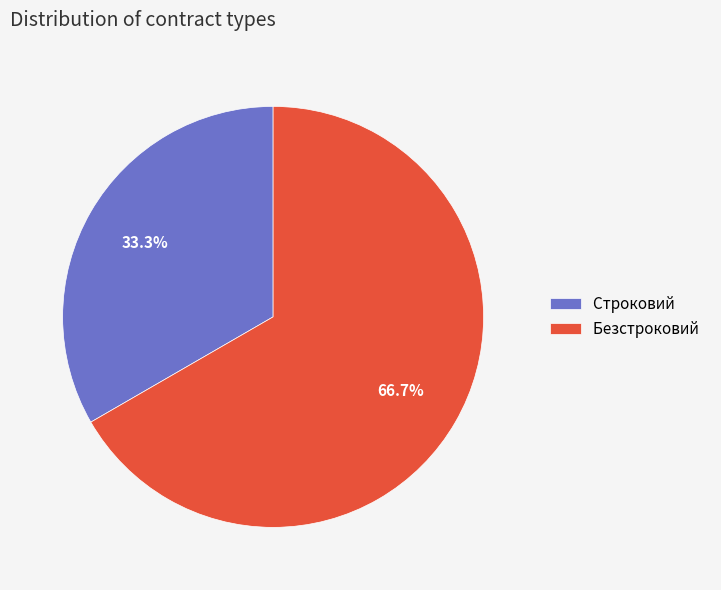

Which slice represents more than half of the pie?

Безстроковий